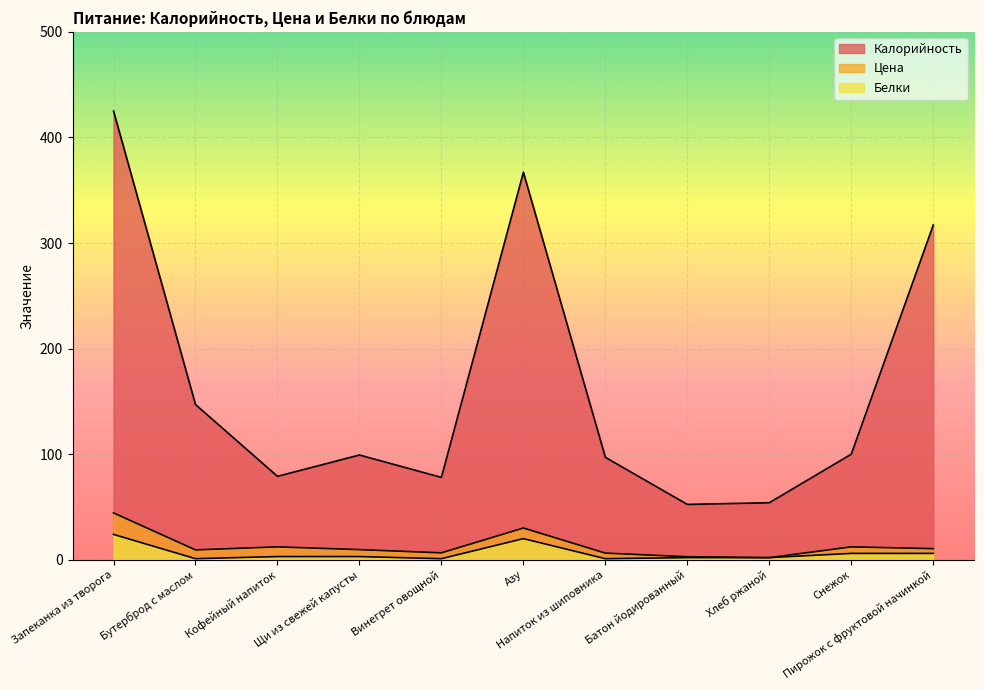

What is the sum of all Калорийность values?

1815.6